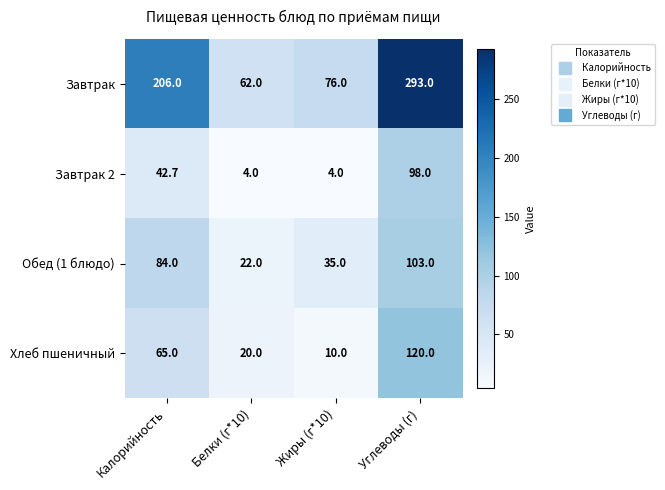

Is it true that Обед (1 блюдо) equals 84.0 at Калорийность?

True